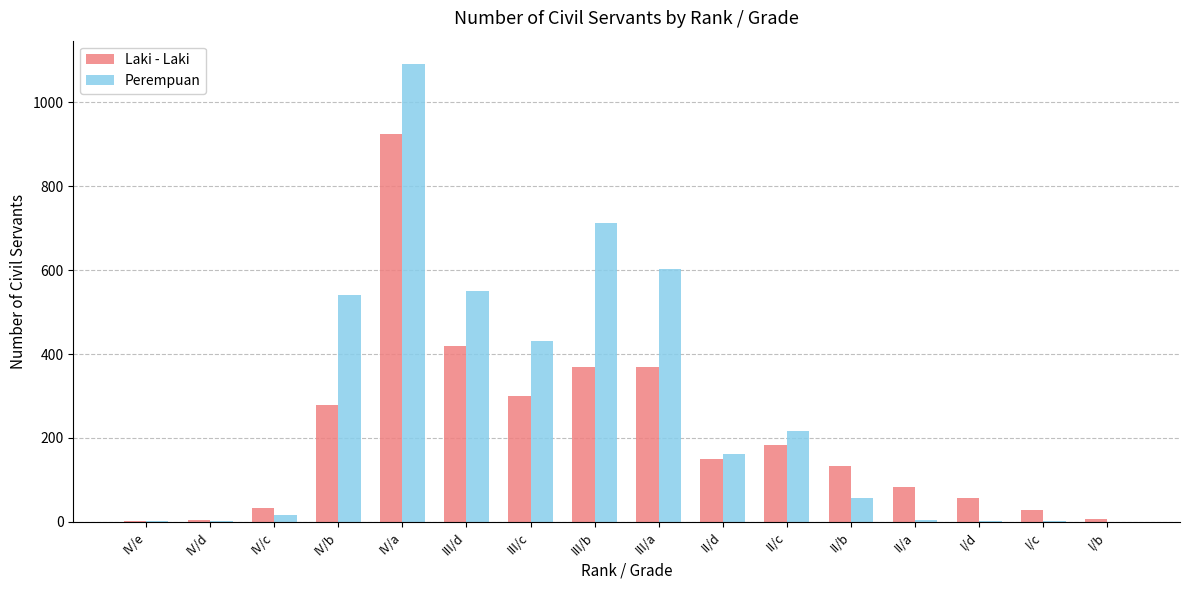

What is the difference between the Laki - Laki values at III/b and IV/b?

89